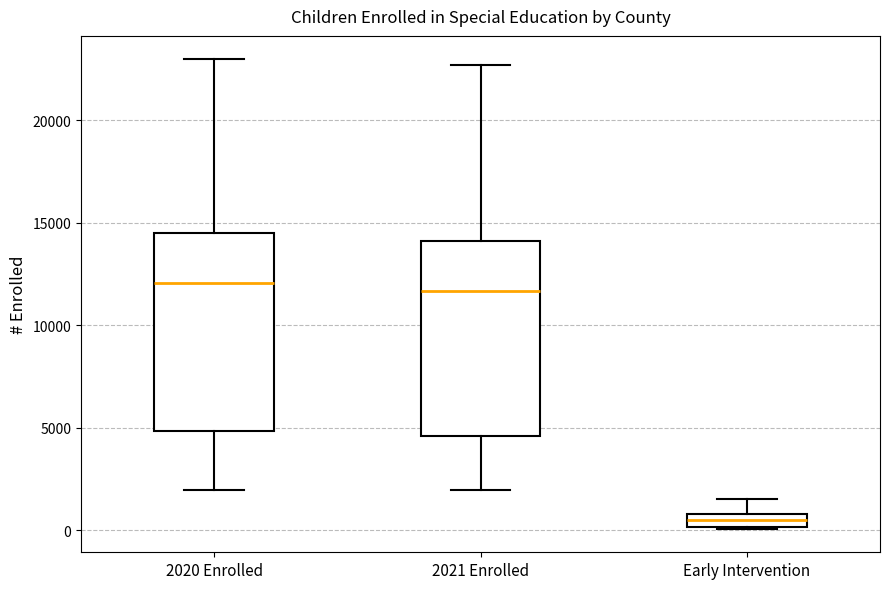

Where does the lower whisker of the box for 2020 Enrolled end on the y-axis? The values are not printed on the chart, so give them approximately, as read against the axis.

2000